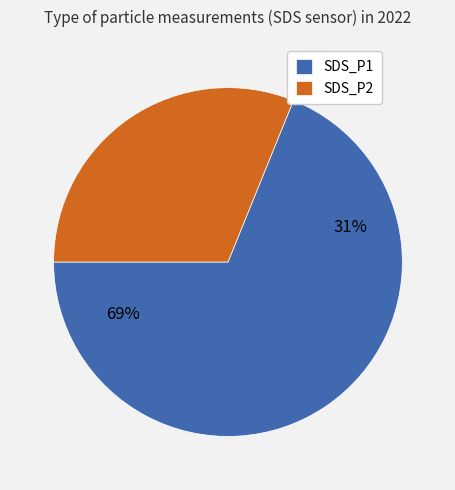

How many segments does this pie chart have?

2